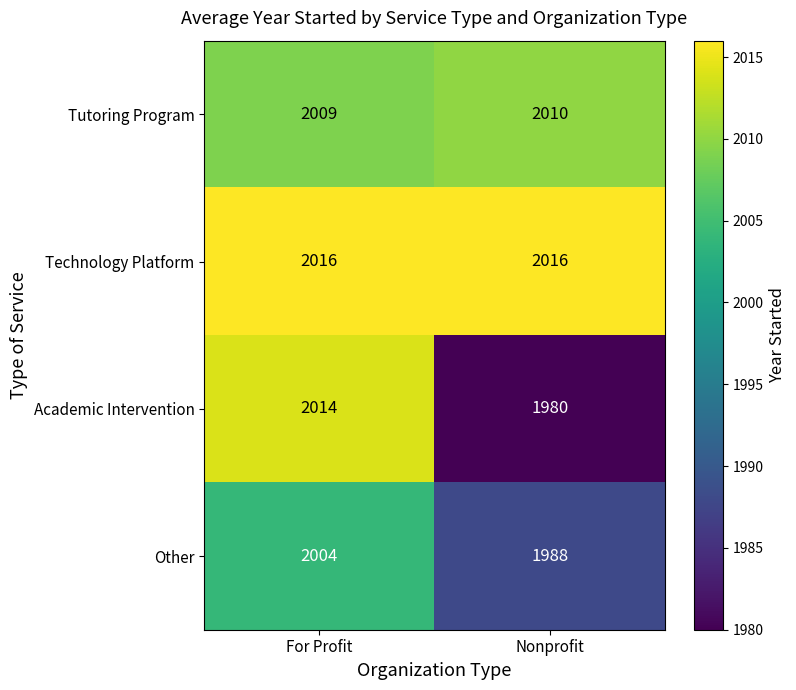

What is the maximum value for Academic Intervention?

2014